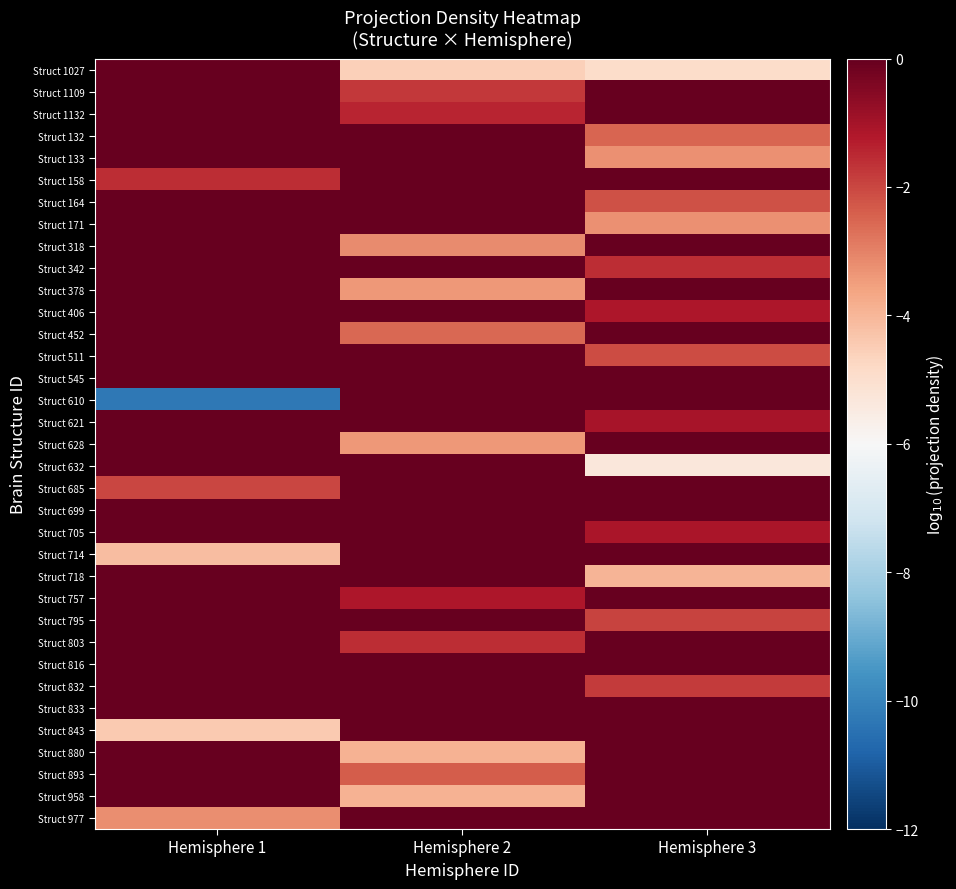

What is the spread (max minus min) of values at Hemisphere 1?

10.3